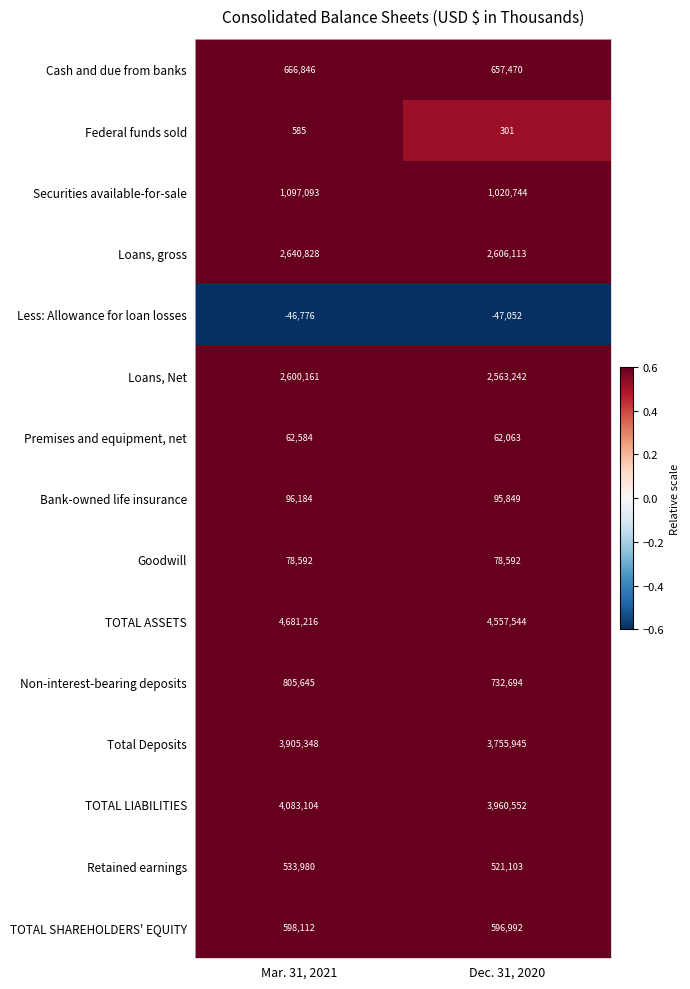

At which category is the sum across all series the highest?

Mar. 31, 2021